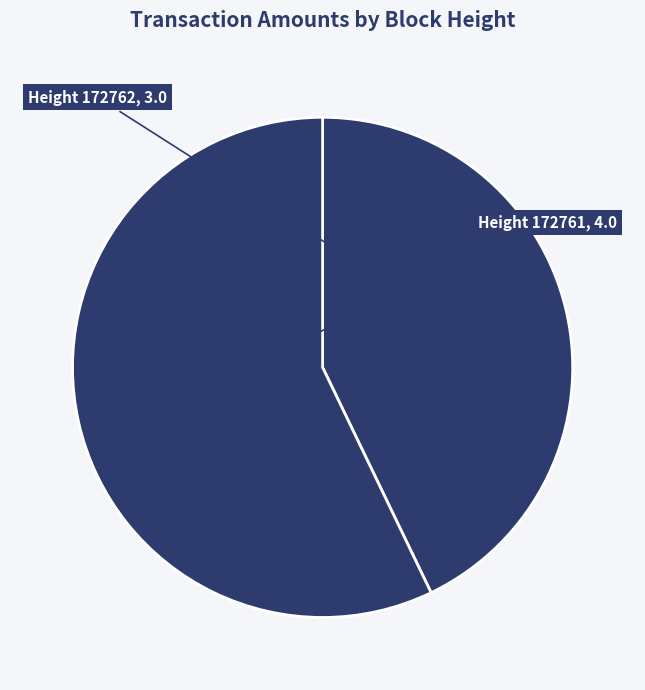

Which category has the biggest portion of the pie?

172761